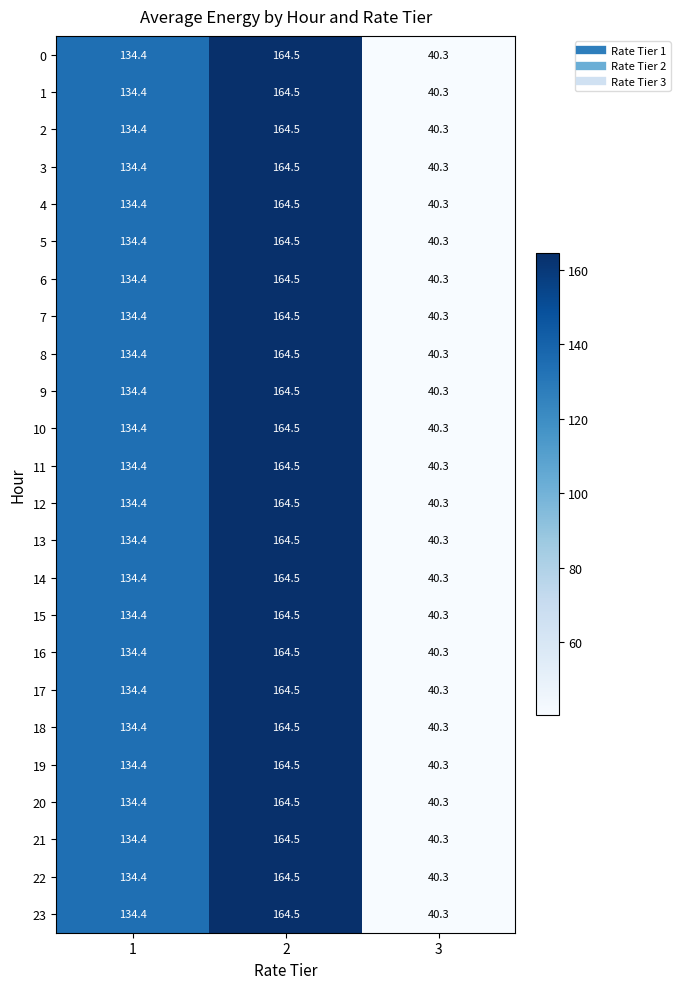

Read the 9 value at 1.

134.4